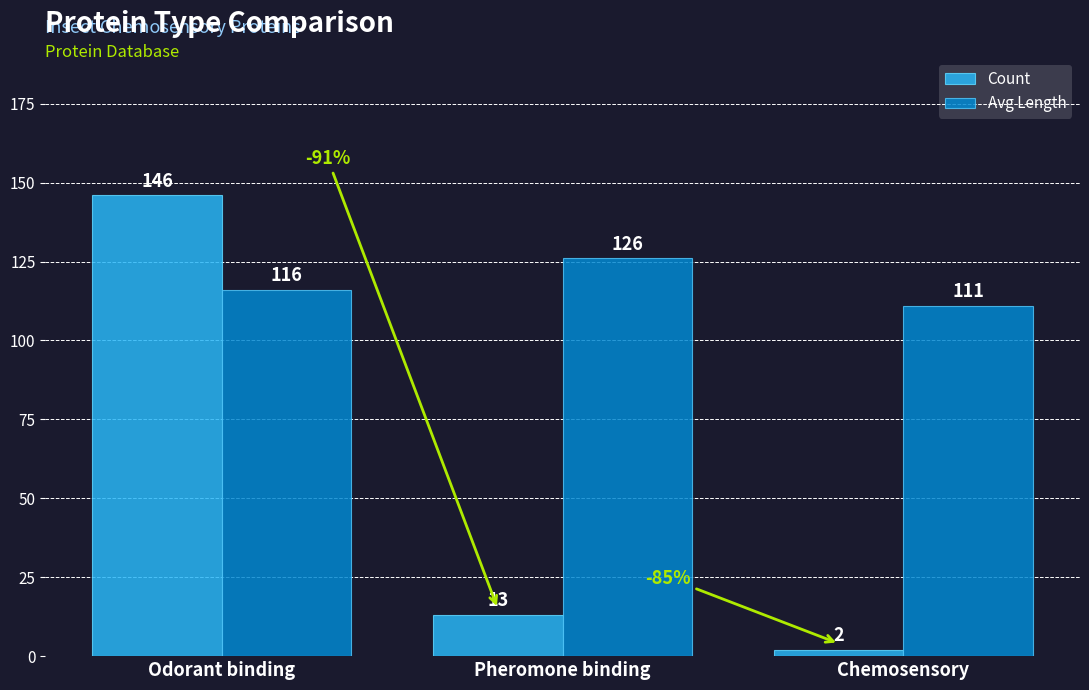

Read the Avg Length value at Odorant binding.

116